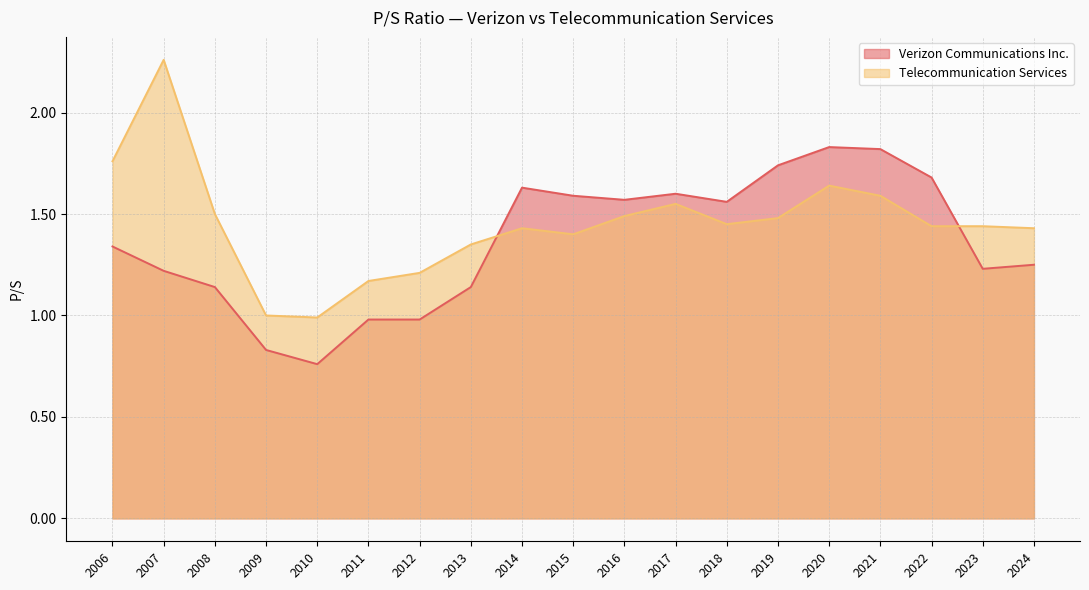

Is the value of Telecommunication Services at 2021 greater than the value of Verizon Communications Inc. at 2018?

Yes